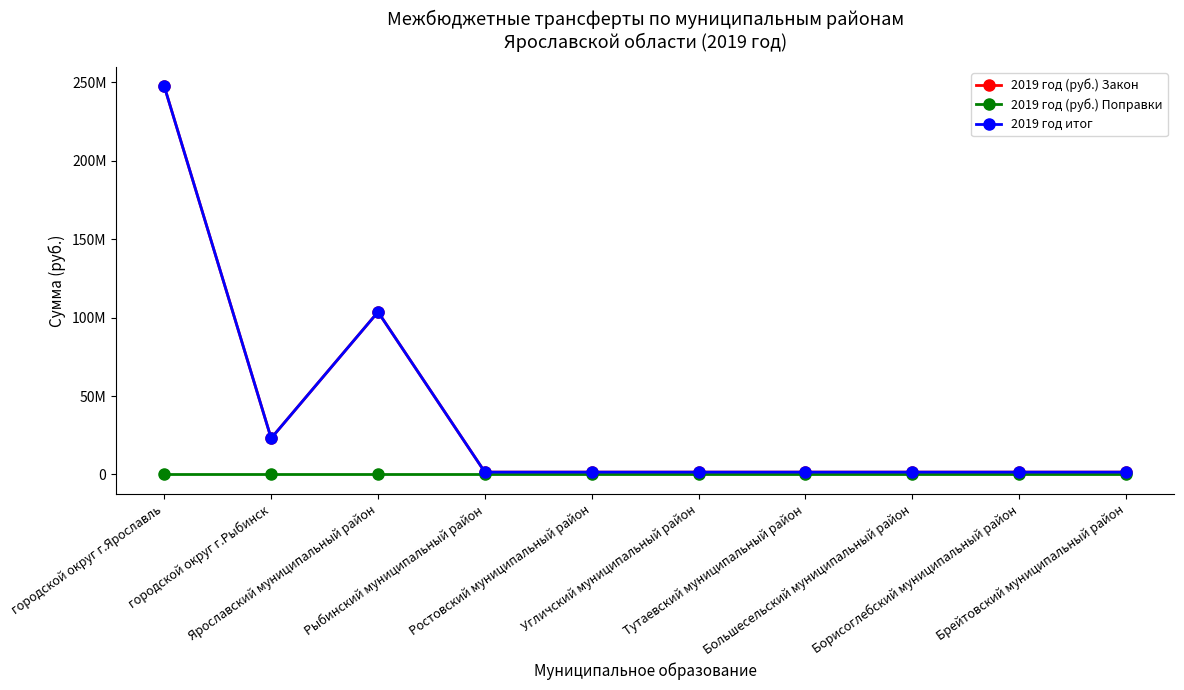

At which category does 2019 год (руб.) Закон reach its first local peak?

Ярославский муниципальный район